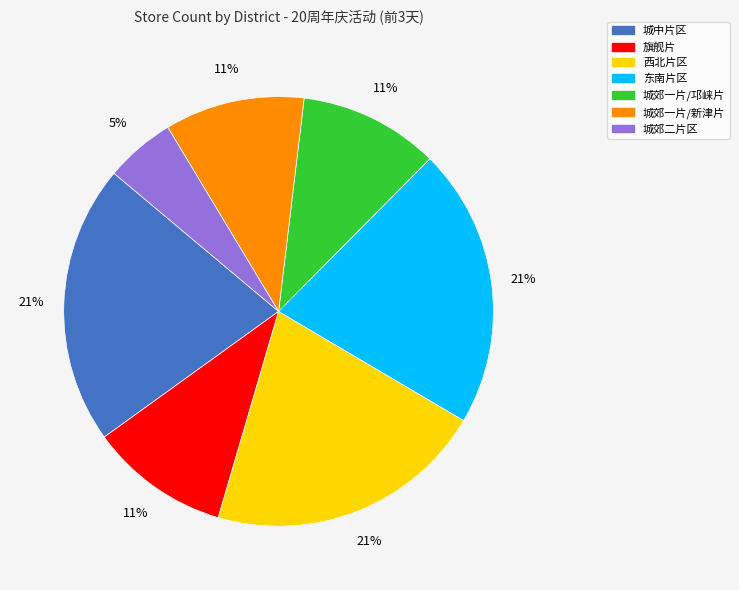

What is the smallest slice in the pie chart?

城郊二片区